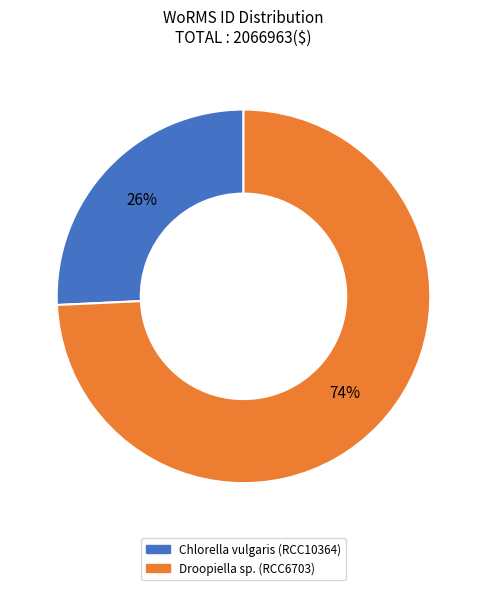

The Droopiella sp. (RCC6703) slice represents 74% of the pie. True or false?

True